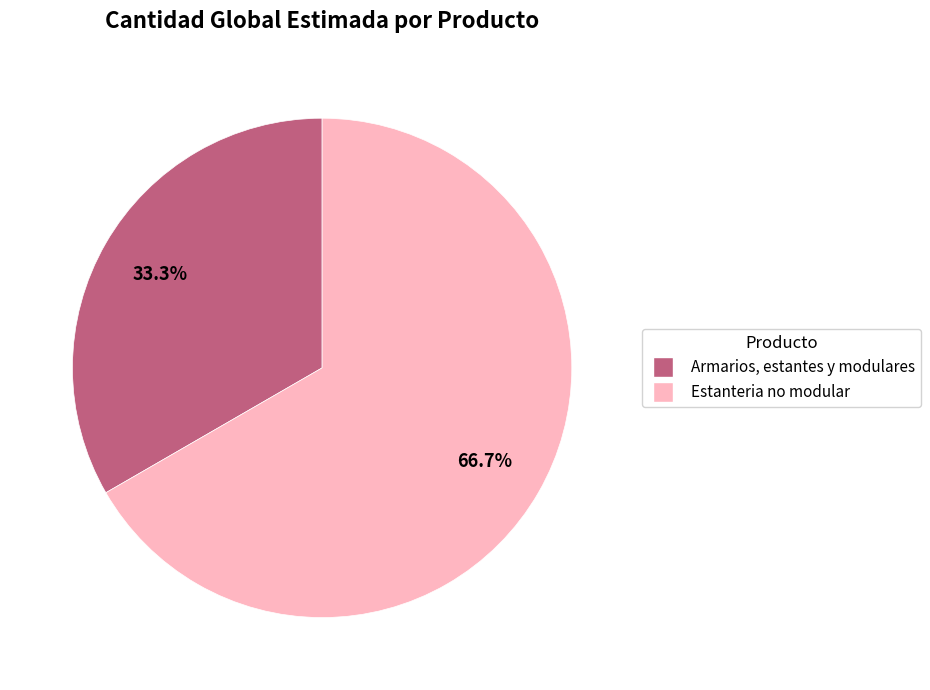

How much of the chart is everything except Estanteria no modular?

33.3%